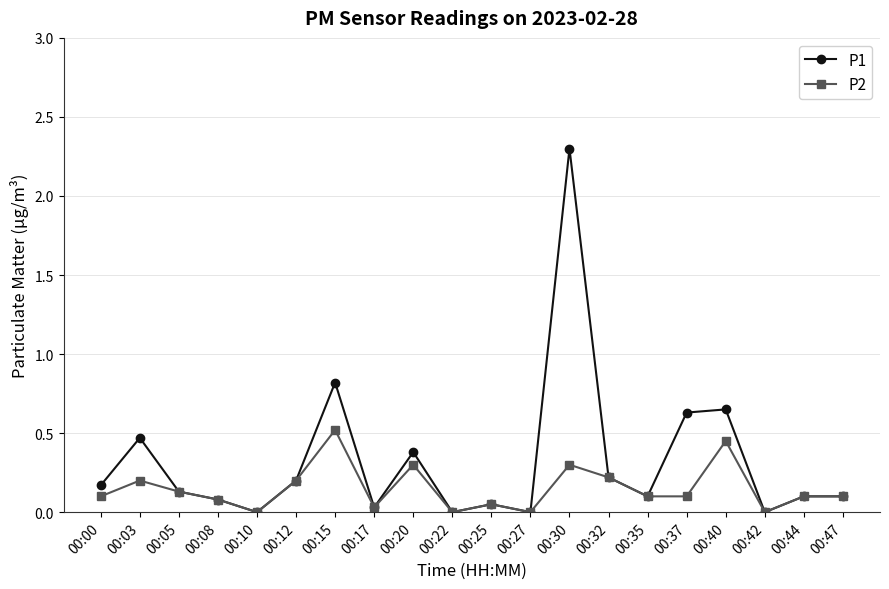

How many series are shown in this chart?

2